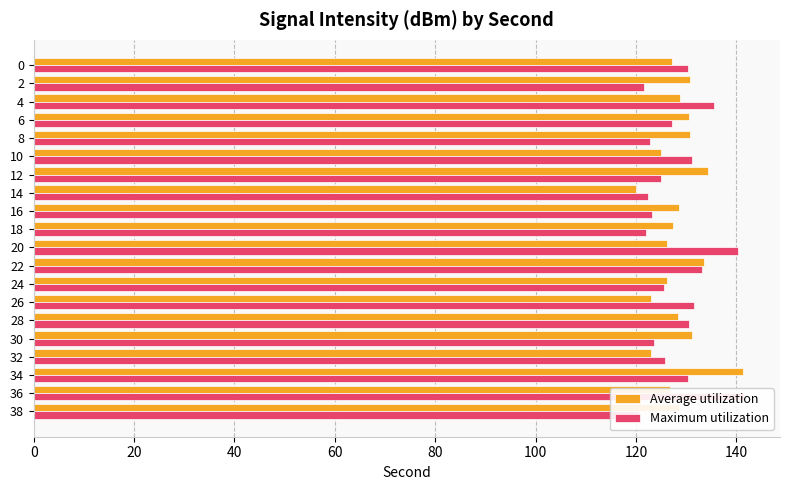

What are all the series names shown in the legend?

Average utilization, Maximum utilization